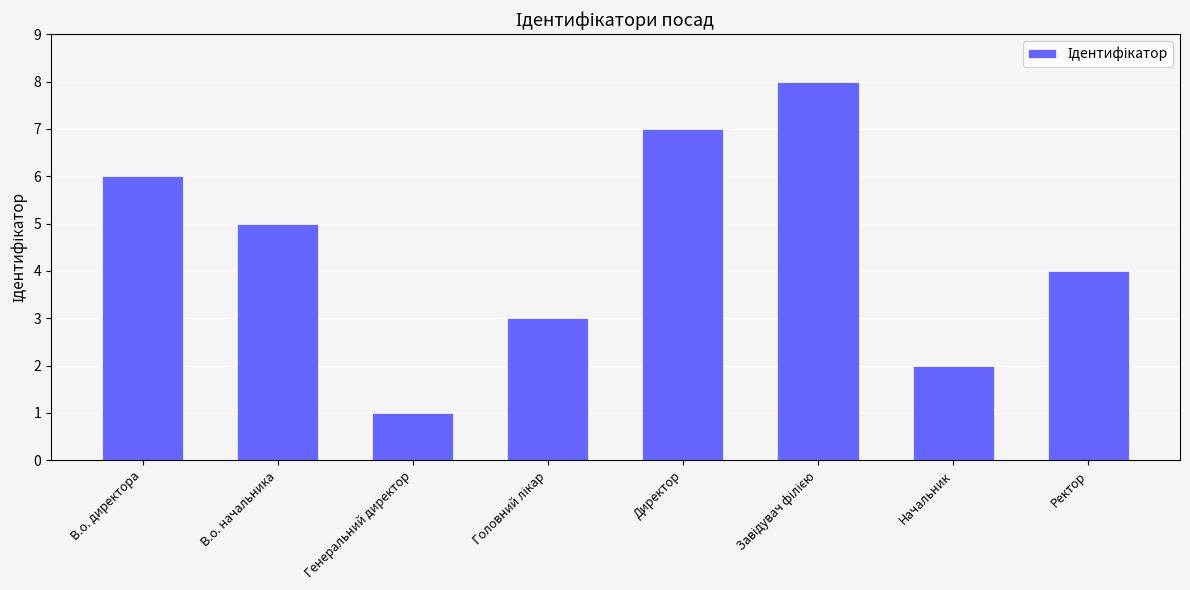

How many series are shown in this chart?

1